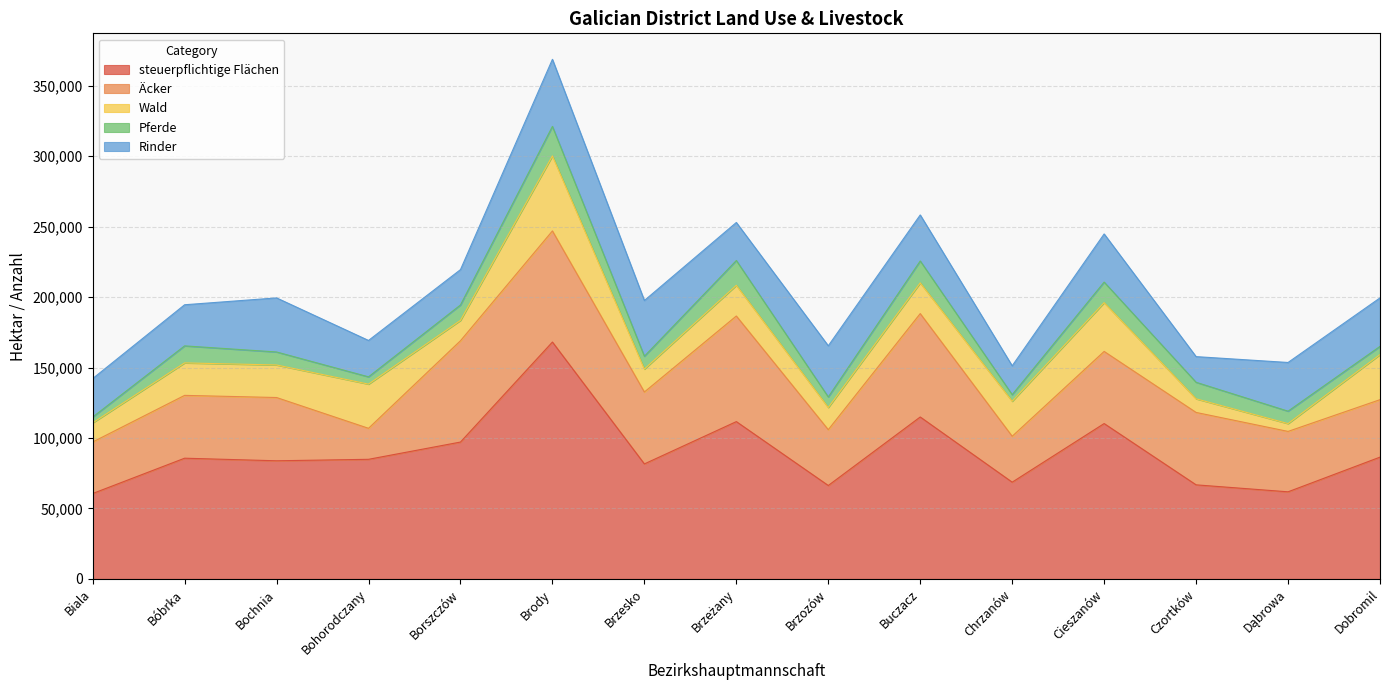

At which category is the sum across all series the highest?

Brody